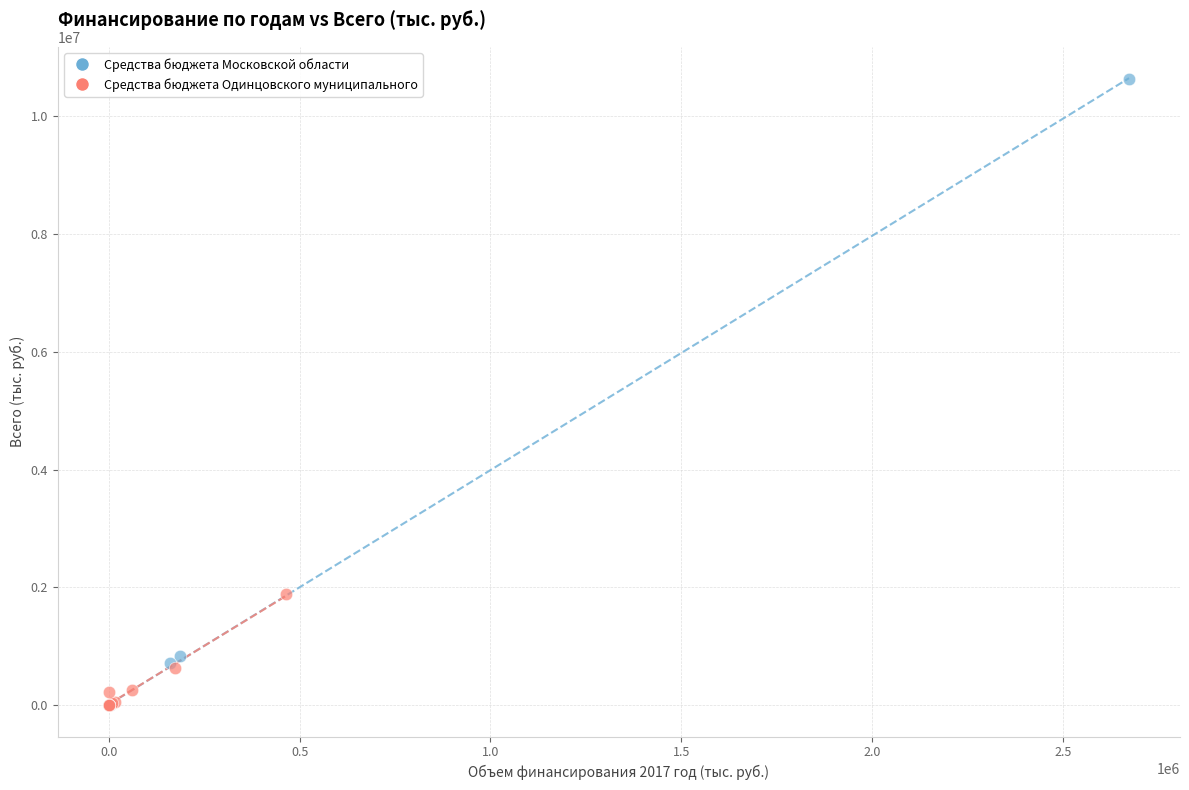

Which series contains the highest Y value?

Средства бюджета Московской области